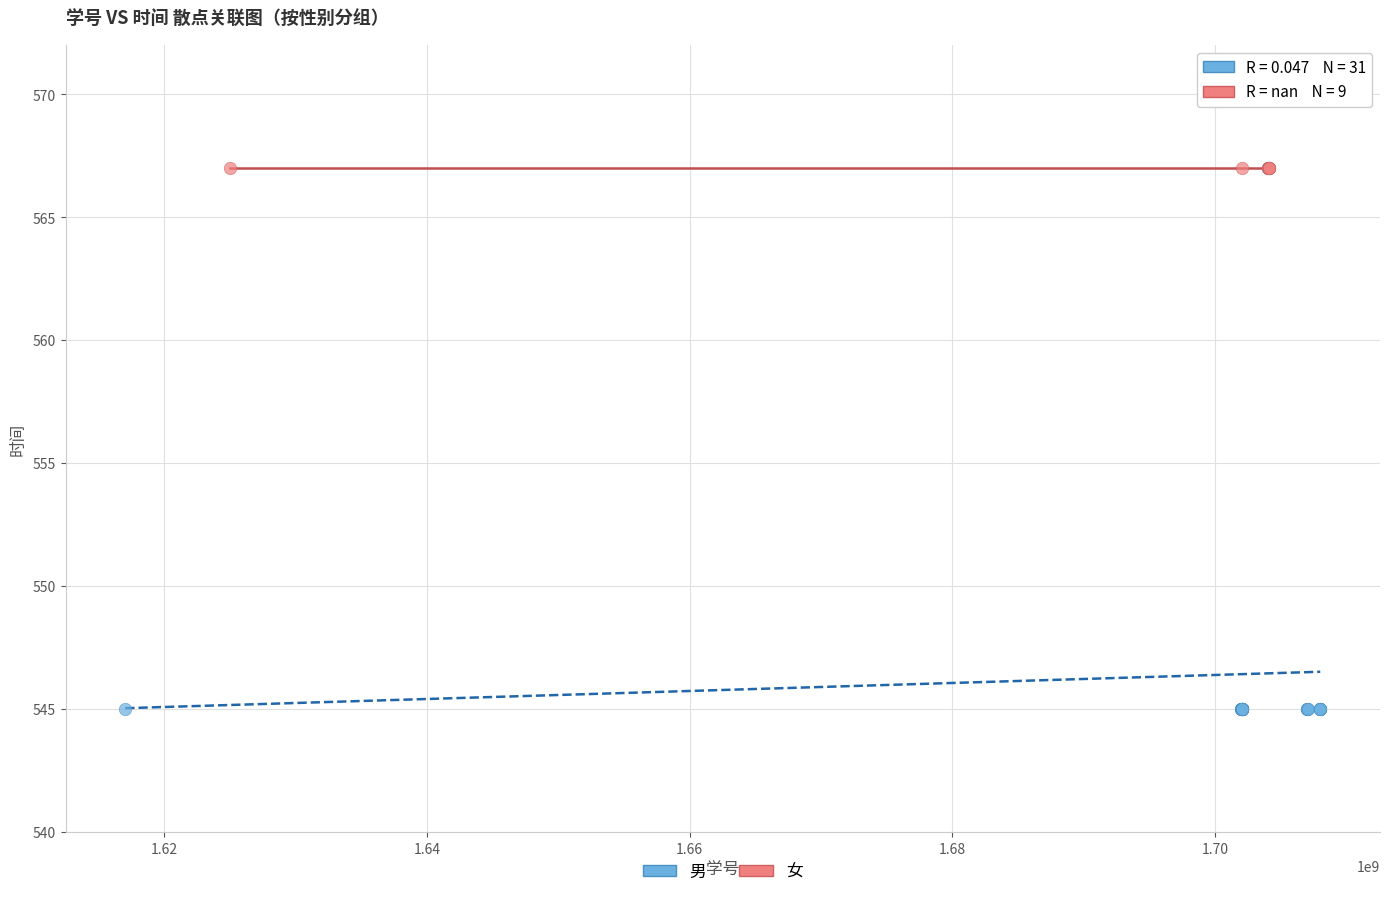

Which series reaches the minimum Y coordinate?

男